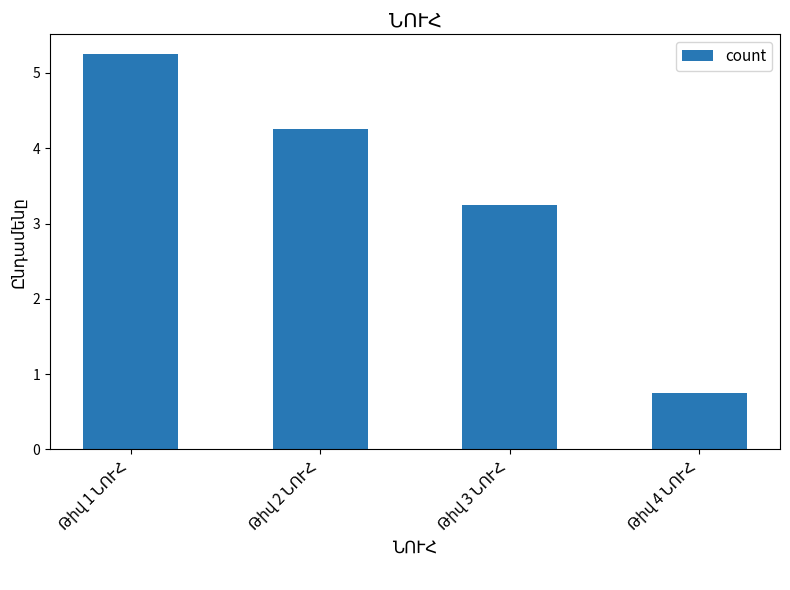

What is the value of the 3rd bar from the left?

3.2